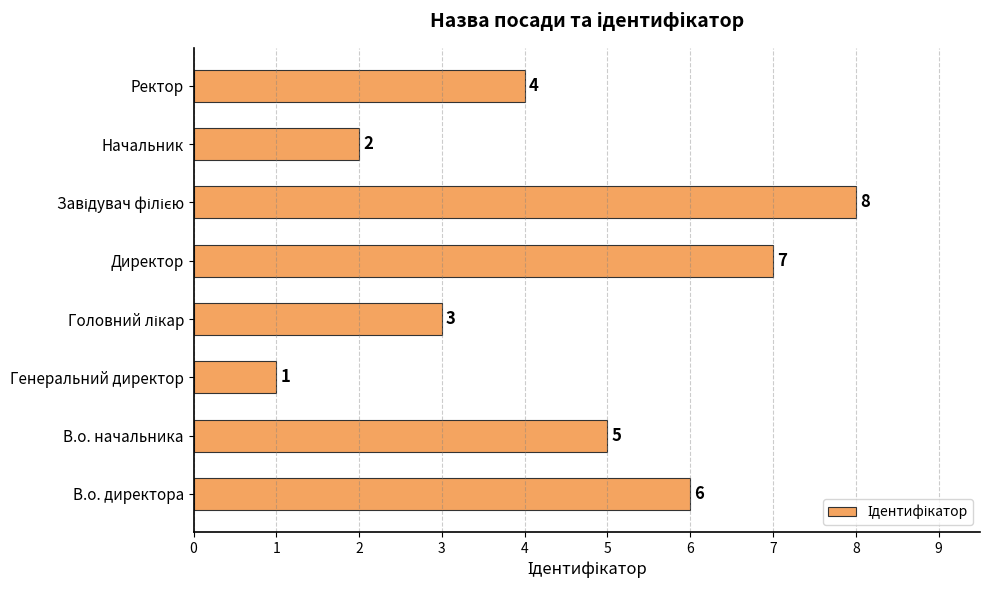

Is it true that the value at Генеральний директор is 1?

True